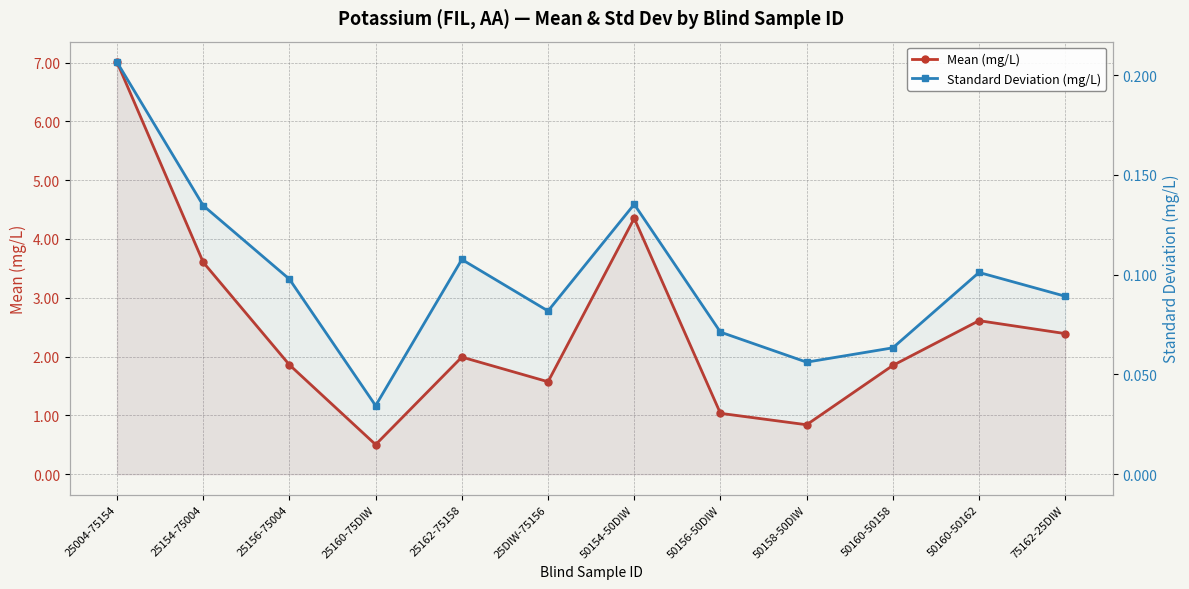

Reading left to right, extract all data points from this chart.

Mean (mg/L): 25004-75154=7.0	25154-75004=3.6	25156-75004=1.9	25160-75DIW=0.5	25162-75158=2.0	25DIW-75156=1.6	50154-50DIW=4.4	50156-50DIW=1.0	50158-50DIW=0.8	50160-50158=1.8	50160-50162=2.6	75162-25DIW=2.4
Standard Deviation (mg/L): 25004-75154=0.2	25154-75004=0.1	25156-75004=0.1	25160-75DIW=0.0	25162-75158=0.1	25DIW-75156=0.1	50154-50DIW=0.1	50156-50DIW=0.1	50158-50DIW=0.1	50160-50158=0.1	50160-50162=0.1	75162-25DIW=0.1